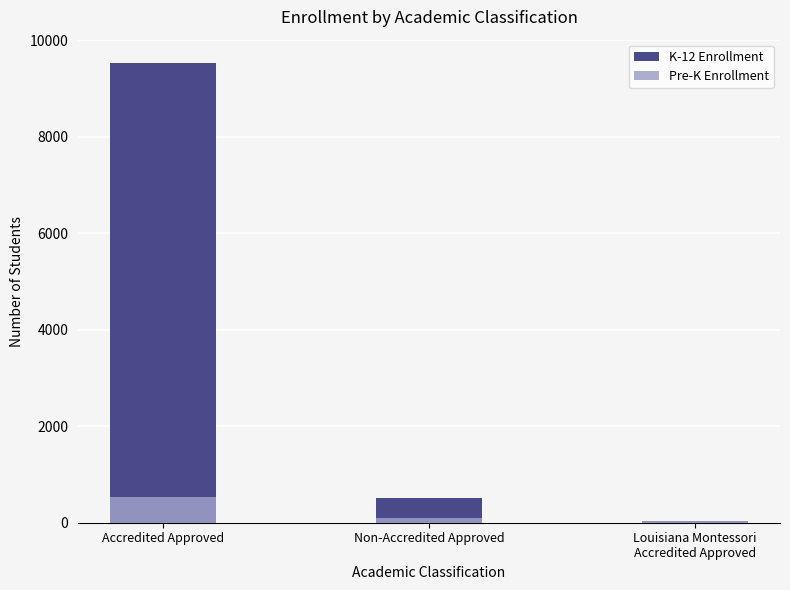

What is the label of the 3rd bar from the left?

Louisiana Montessori
Accredited Approved